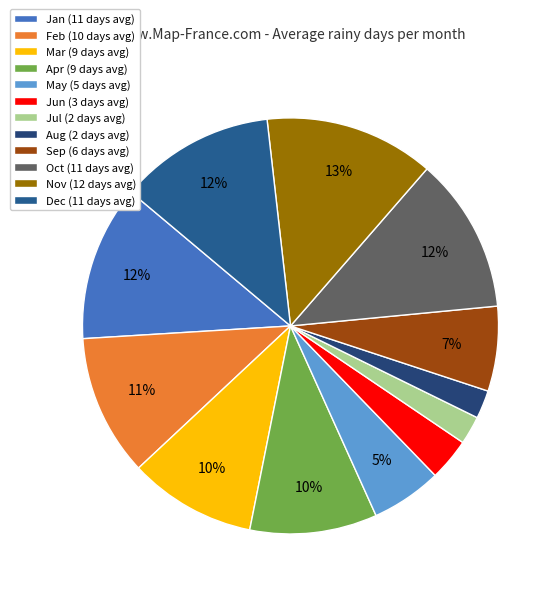

What is the ratio of the value at Aug to the value at Jun?

0.7